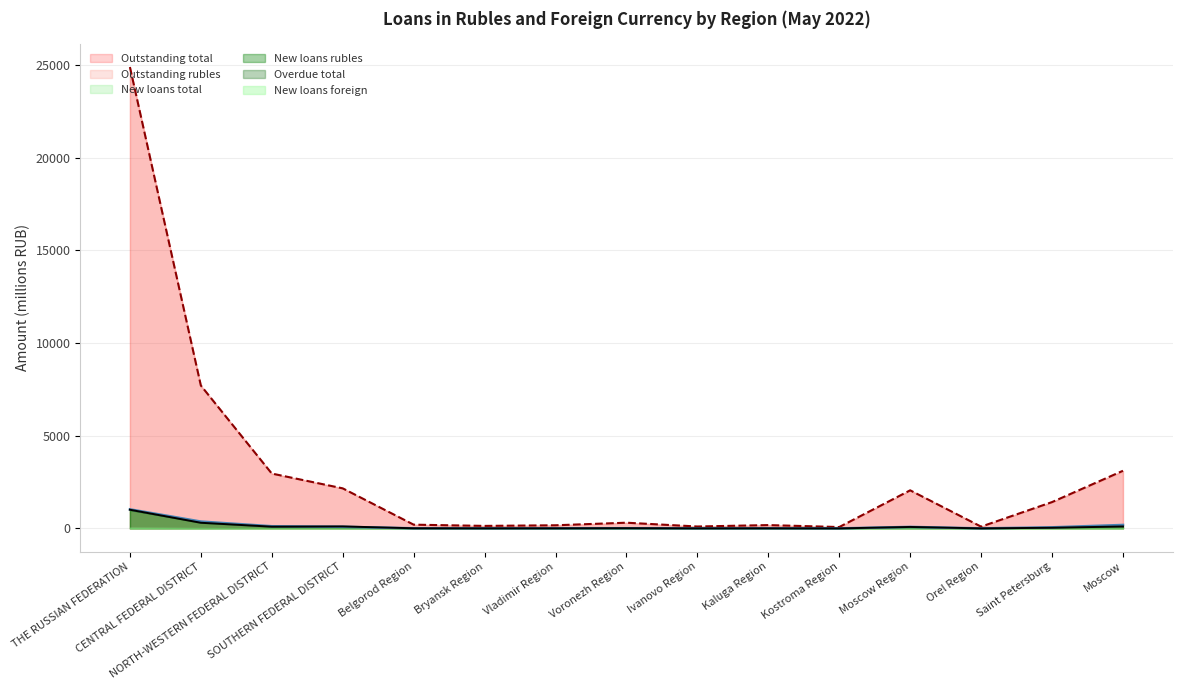

What is the difference between the maximum and minimum values in the Outstanding rubles series?

24770.9